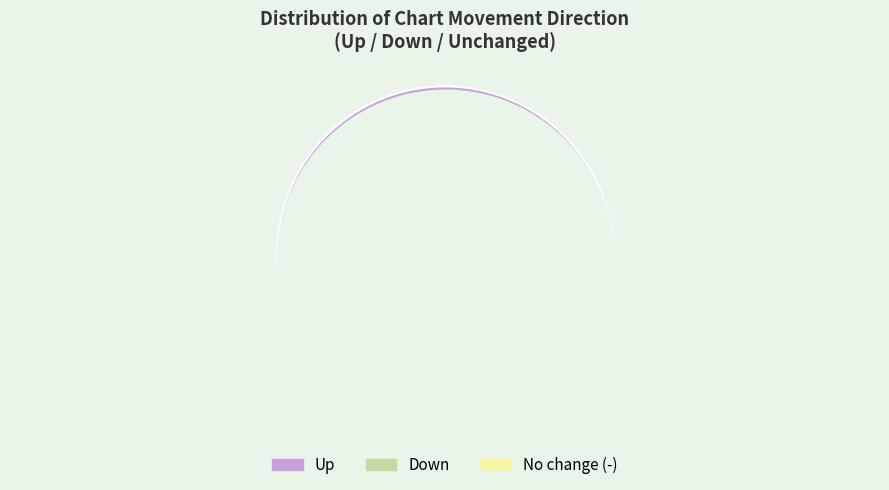

Is there any slice that represents more than half of the pie?

Yes